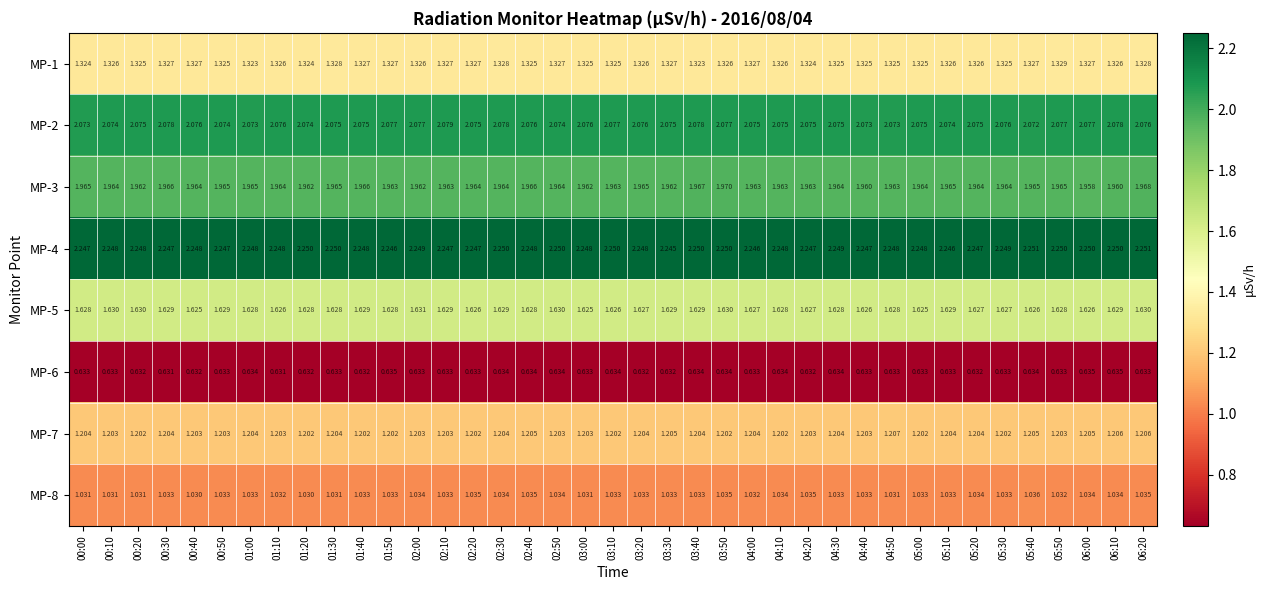

Rank the series at 04:30 from highest to lowest value.

MP-4, MP-2, MP-3, MP-5, MP-1, MP-7, MP-8, MP-6